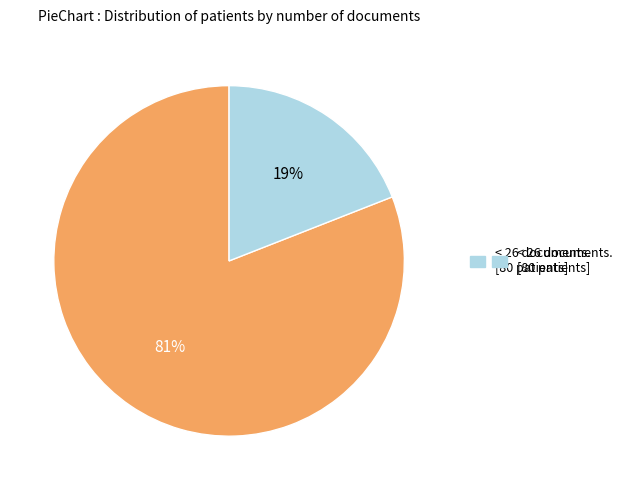

Is there any slice that represents more than half of the pie?

Yes